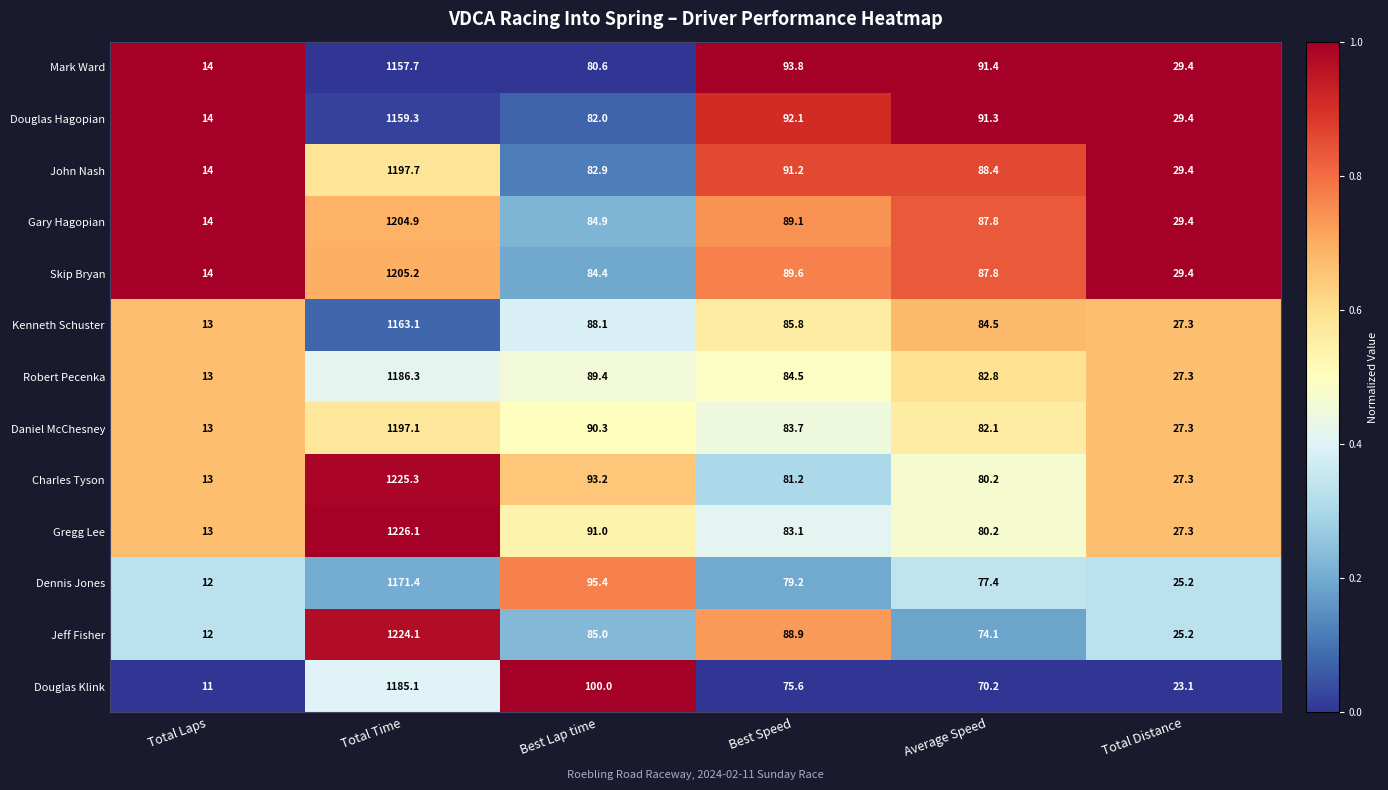

At which category is the sum across all series the highest?

Total Time